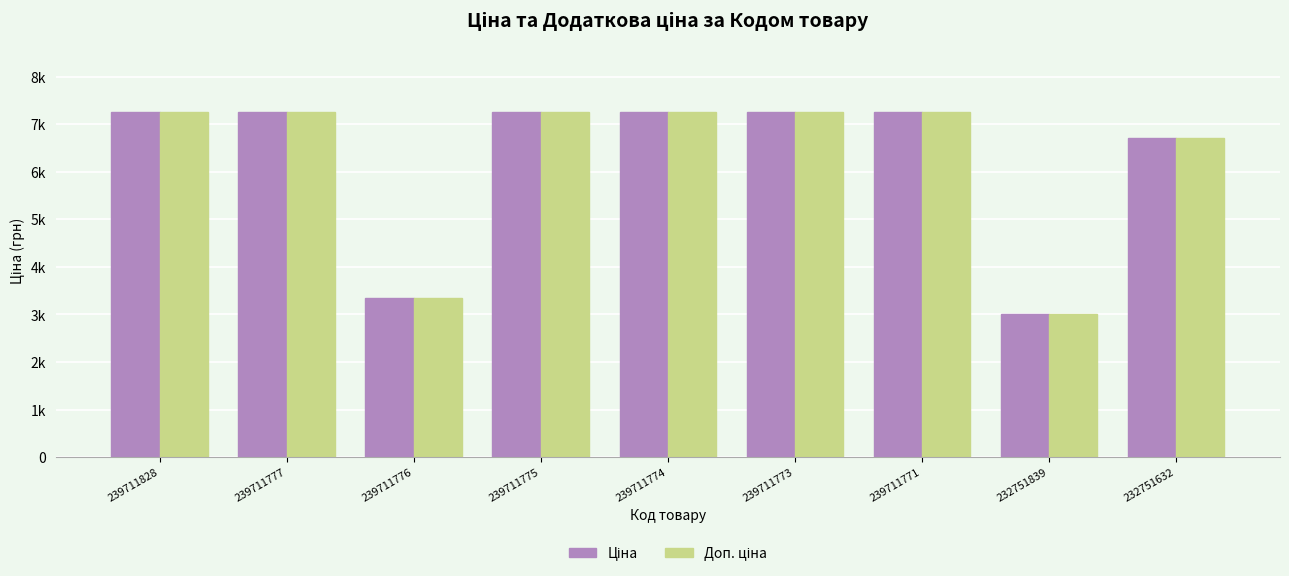

List the labels in order of Ціна value, smallest first.

232751839, 239711776, 232751632, 239711828, 239711777, 239711775, 239711774, 239711773, 239711771